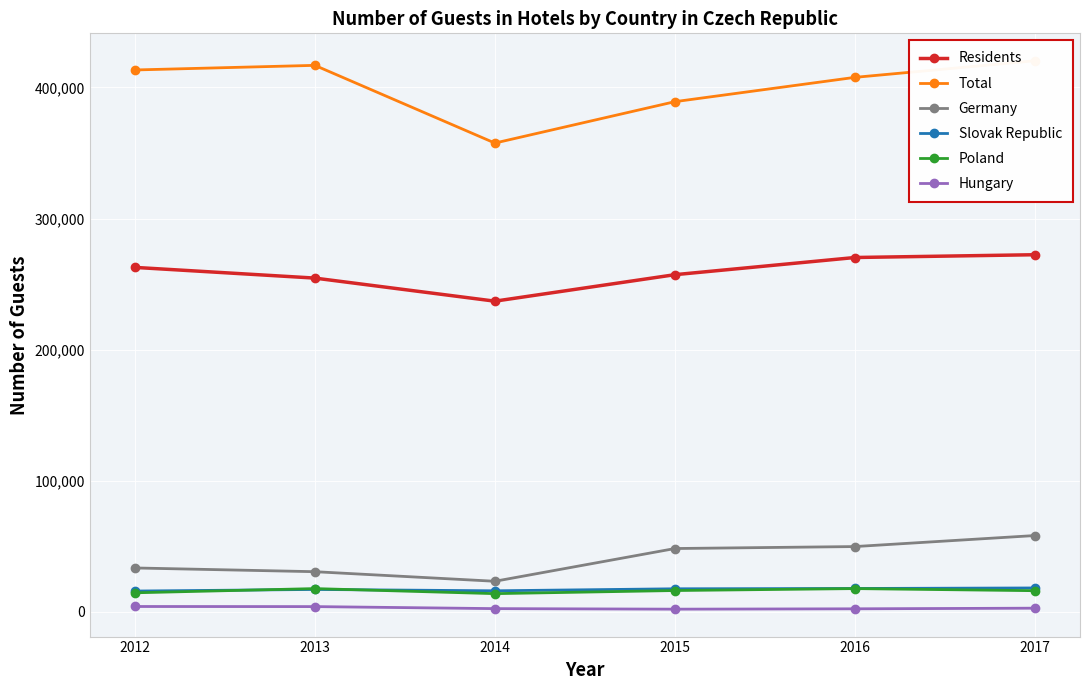

The value of Hungary at 2012 is 4167. True or false?

True